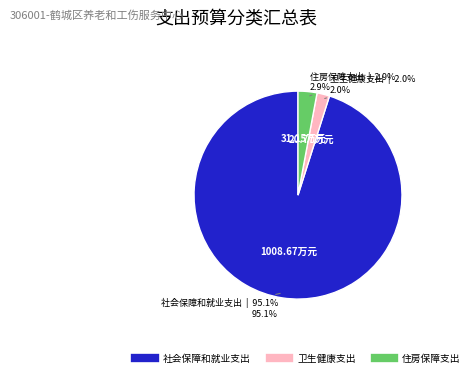

To the nearest percent, what portion does 卫生健康支出 represent?

2%